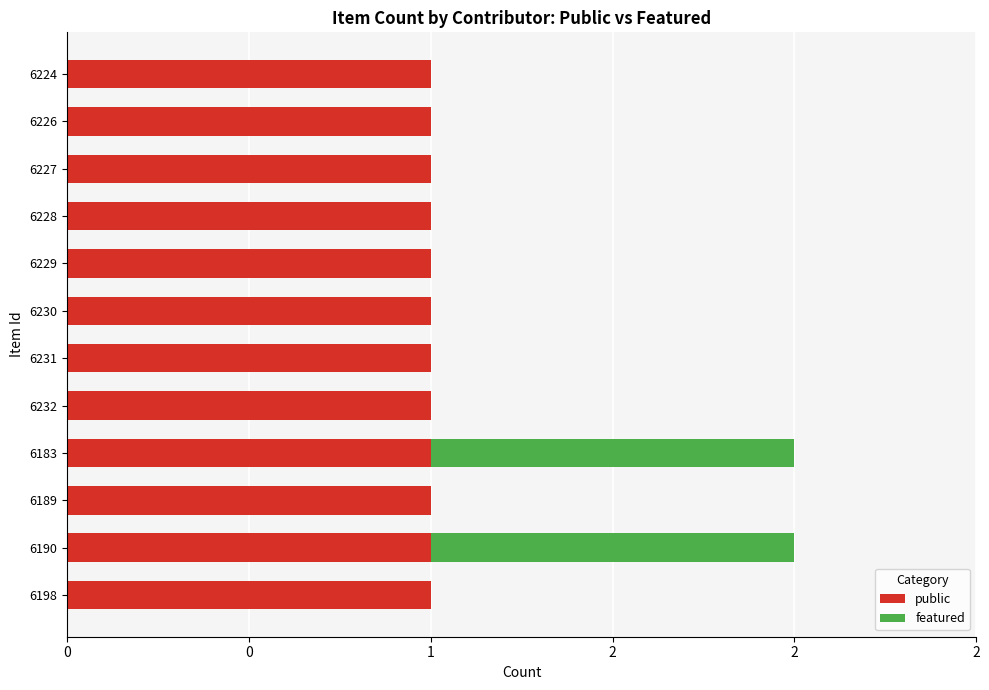

Which series has the largest total across all categories?

public